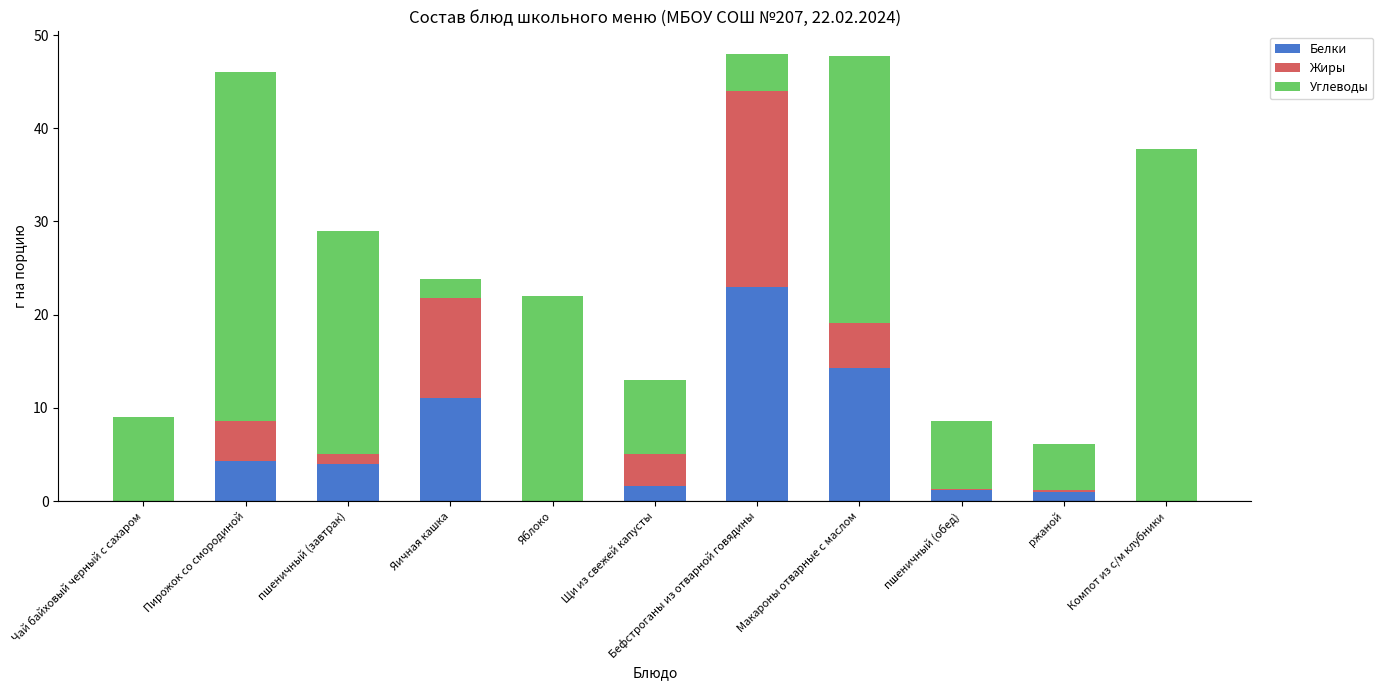

The Белки series shows 1.1 at пшеничный (обед). True or false?

True